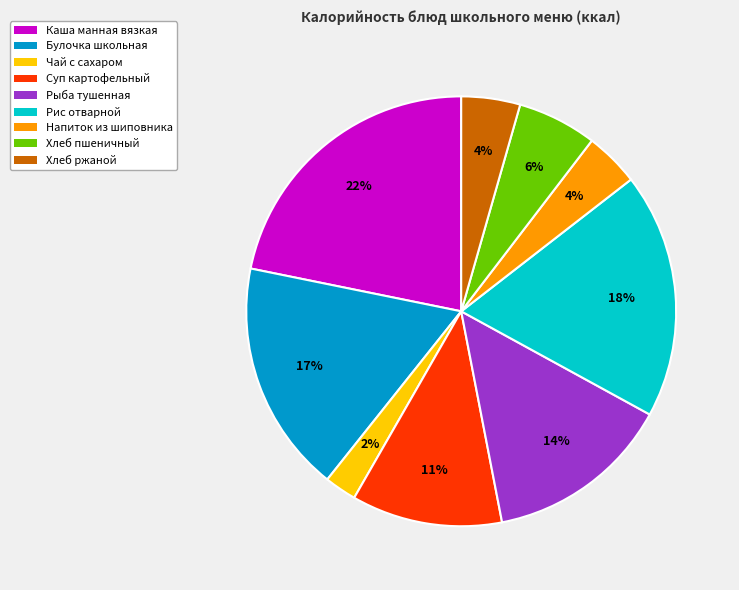

Count the number of slices in the pie.

9